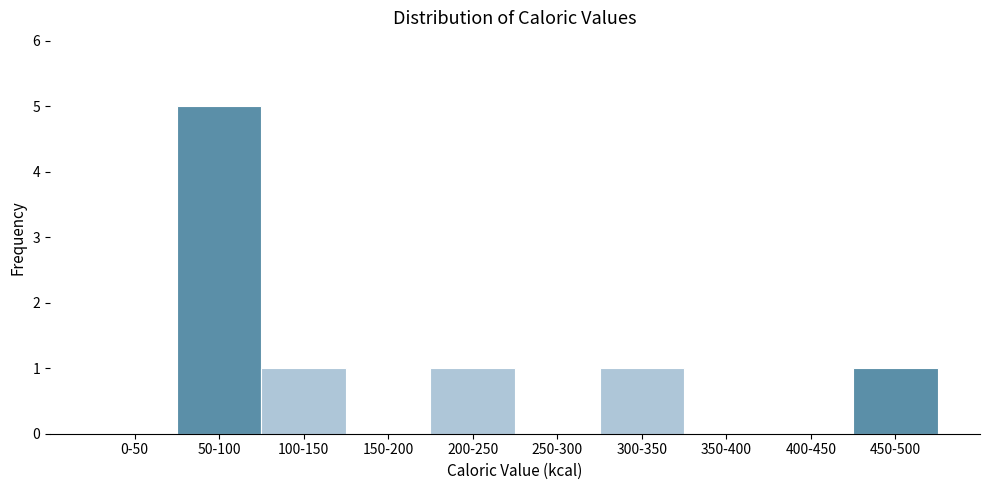

Reading left to right, what are all the values shown in this chart?

0-50=0	50-100=5	100-150=1	150-200=0	200-250=1	250-300=0	300-350=1	350-400=0	400-450=0	450-500=1